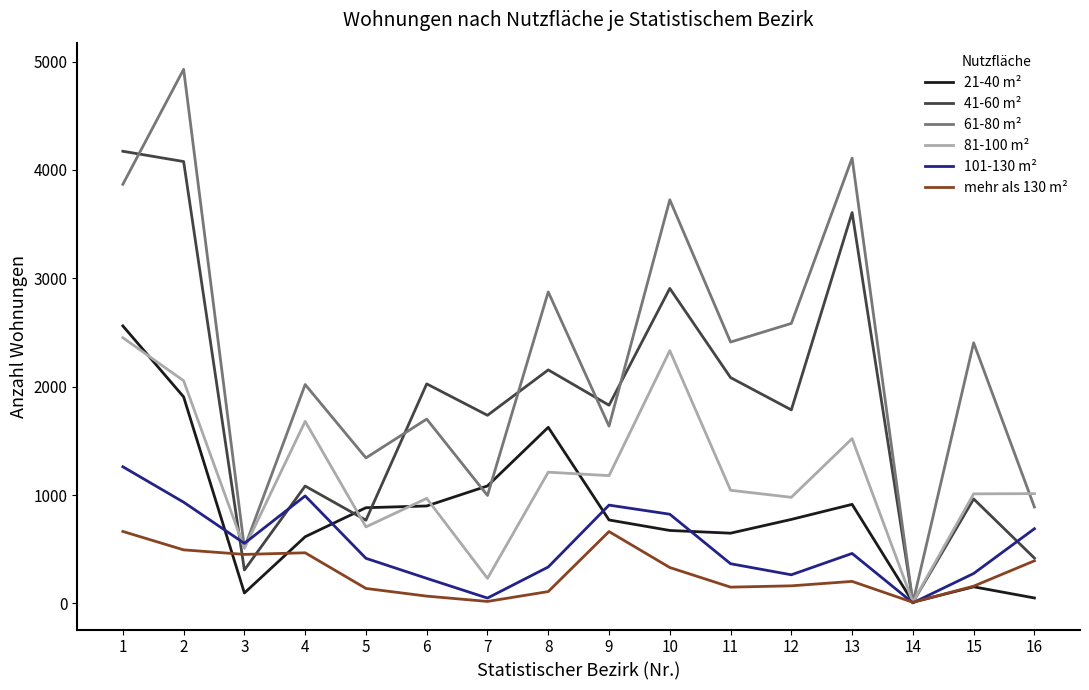

The value of 41-60 m² at 5 is 1038. True or false?

False